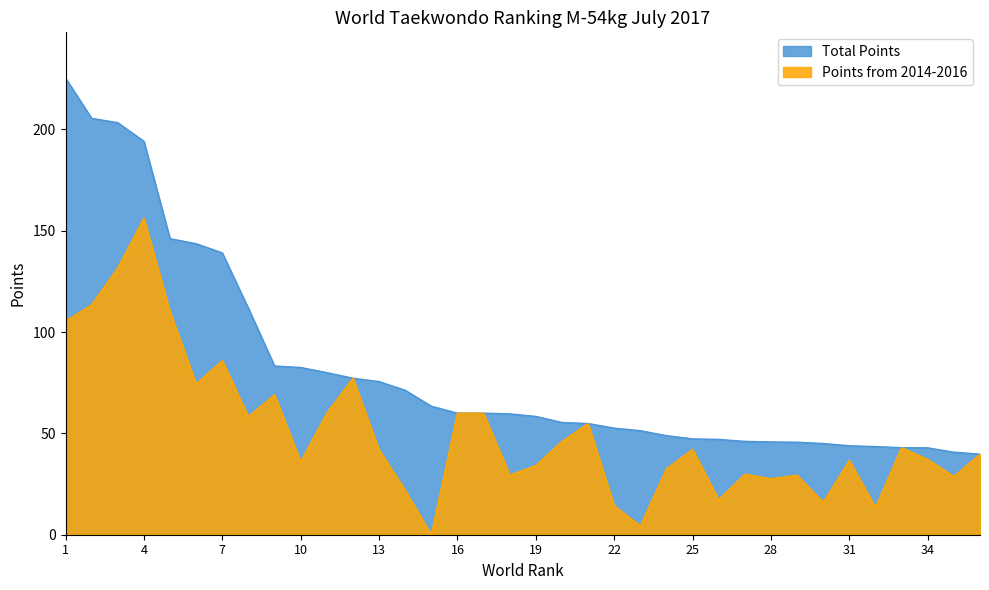

True or false: Total Points has more than 1 points higher than both neighbors.

False